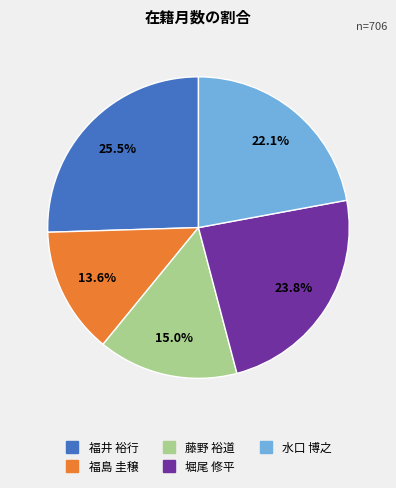

To the nearest percent, what is the difference between the largest and smallest slice percentages?

12%